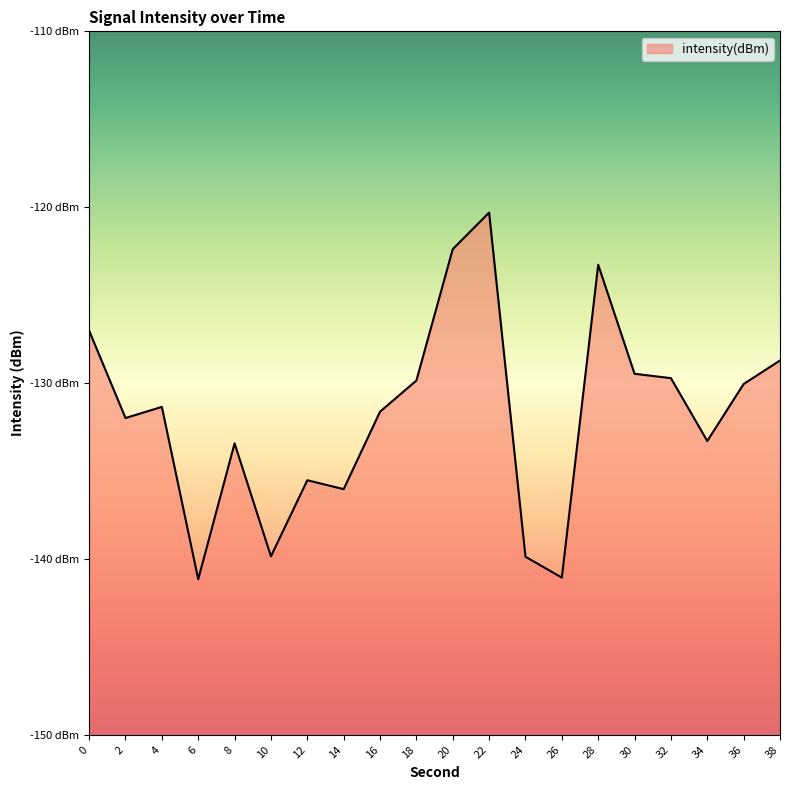

How many data points are less than -131?

11